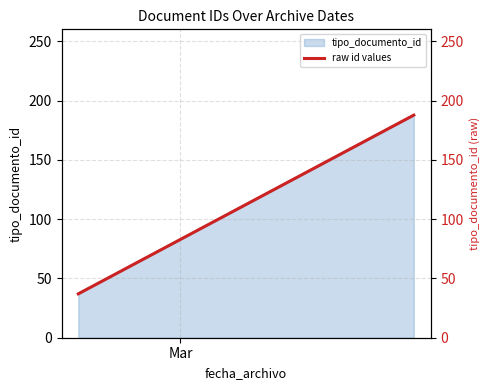

What is the difference between the maximum and minimum values?

150.7